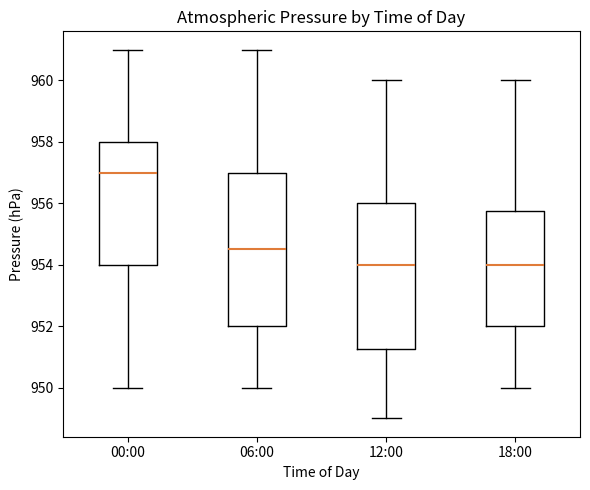

Where does the upper whisker of the box for 12:00 end on the y-axis? The values are not printed on the chart, so give them approximately, as read against the axis.

960.0